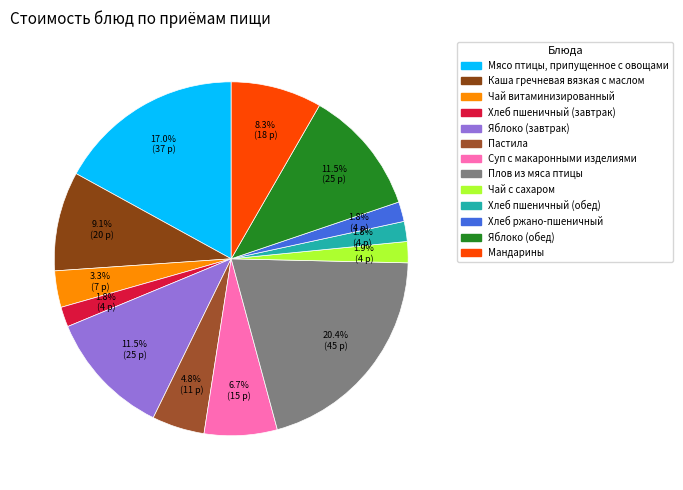

To the nearest percent, what portion does Каша гречневая вязкая с маслом represent?

9%